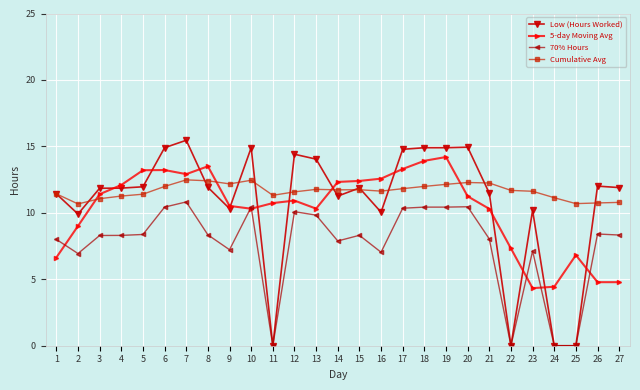

How many data points does each series have?

27